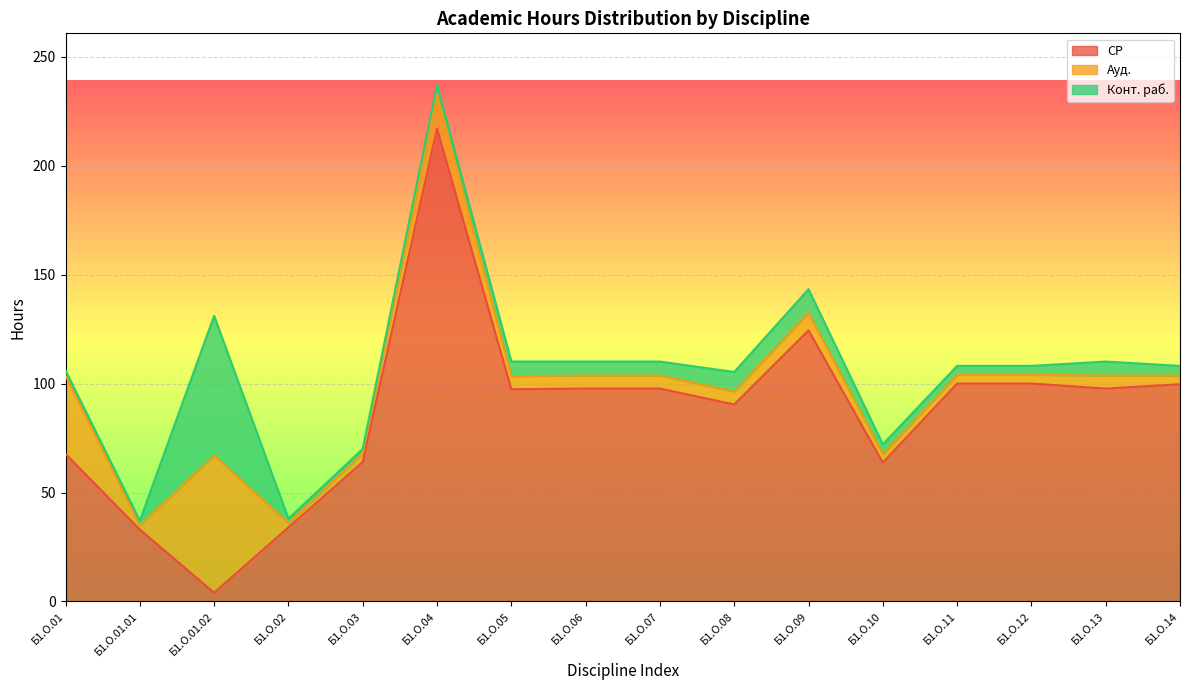

How many categories are shown in the chart?

16